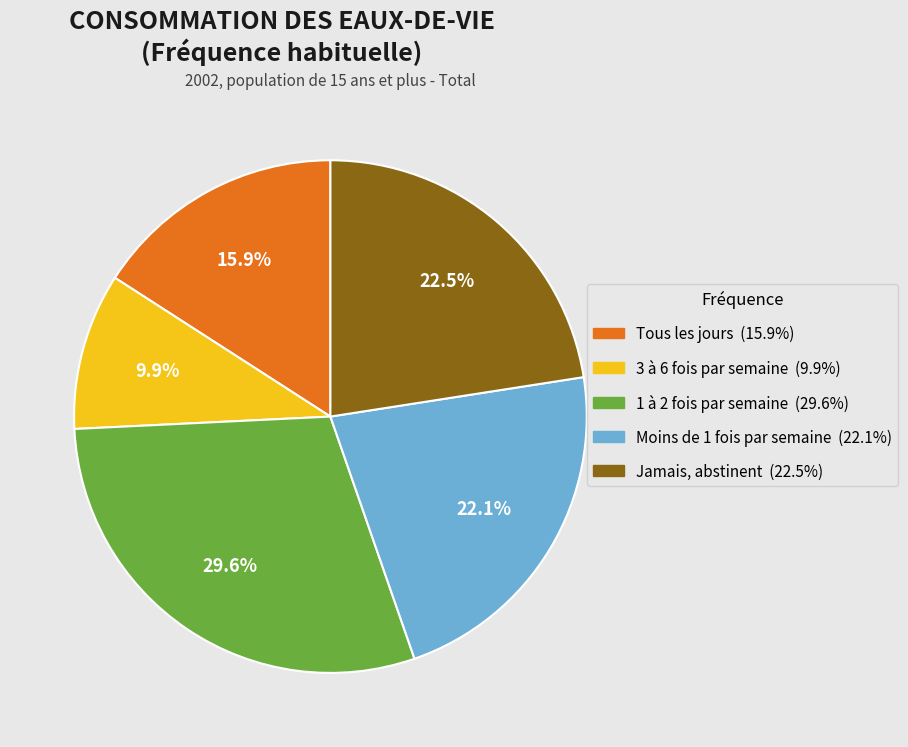

Rank the categories by value from lowest to highest.

3 à 6 fois par semaine, Tous les jours, Moins de 1 fois par semaine, Jamais, abstinent, 1 à 2 fois par semaine